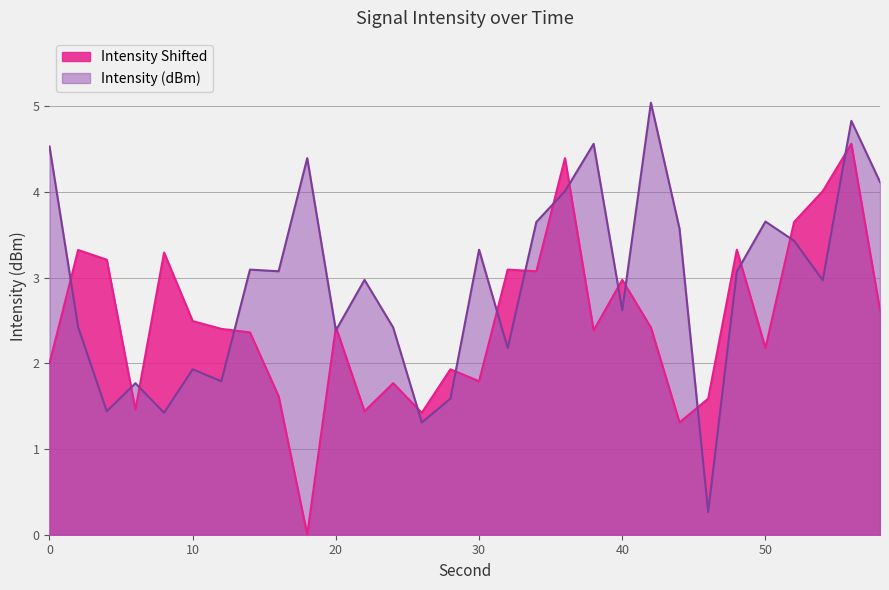

Reading left to right, list all the values displayed in this chart.

Intensity (dBm): 0=4.5	2=2.4	4=1.4	6=1.8	8=1.4	10=1.9	12=1.8	14=3.1	16=3.1	18=4.4	20=2.4	22=3.0	24=2.4	26=1.3	28=1.6	30=3.3	32=2.2	34=3.6	36=4.0	38=4.6	40=2.6	42=5.0	44=3.6	46=0.3	48=3.1	50=3.7	52=3.4	54=3.0	56=4.8	58=4.1
Intensity Shifted: 0=2.0	2=3.3	4=3.2	6=1.5	8=3.3	10=2.5	12=2.4	14=2.4	16=1.6	18=0.0	20=2.4	22=1.4	24=1.8	26=1.4	28=1.9	30=1.8	32=3.1	34=3.1	36=4.4	38=2.4	40=3.0	42=2.4	44=1.3	46=1.6	48=3.3	50=2.2	52=3.6	54=4.0	56=4.6	58=2.6